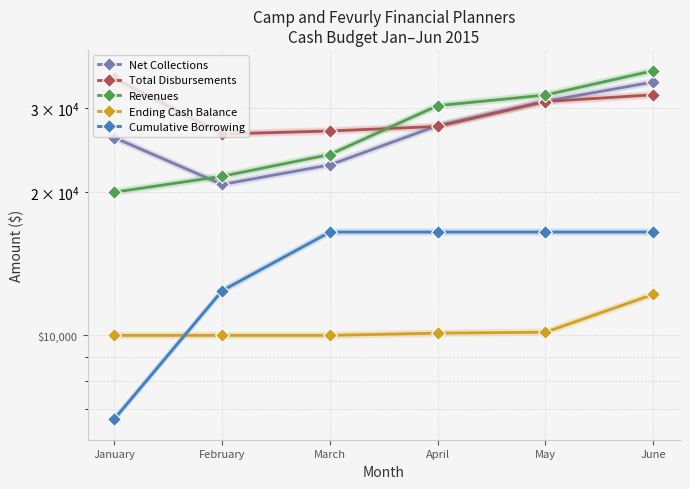

Count the number of data series in this chart.

5